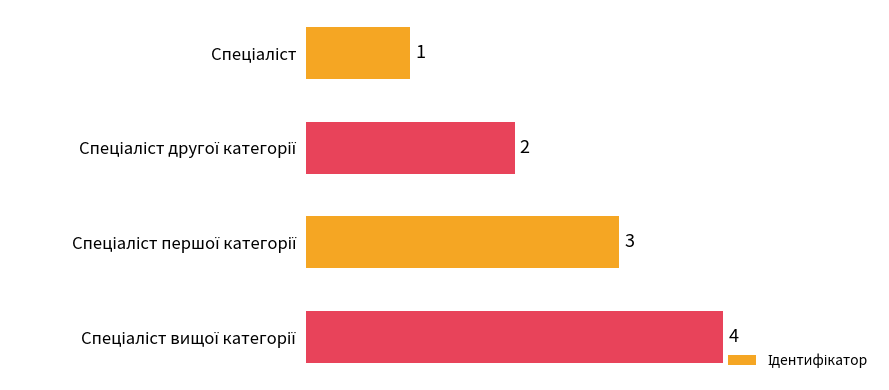

Count the values in the range 2 to 4.

3